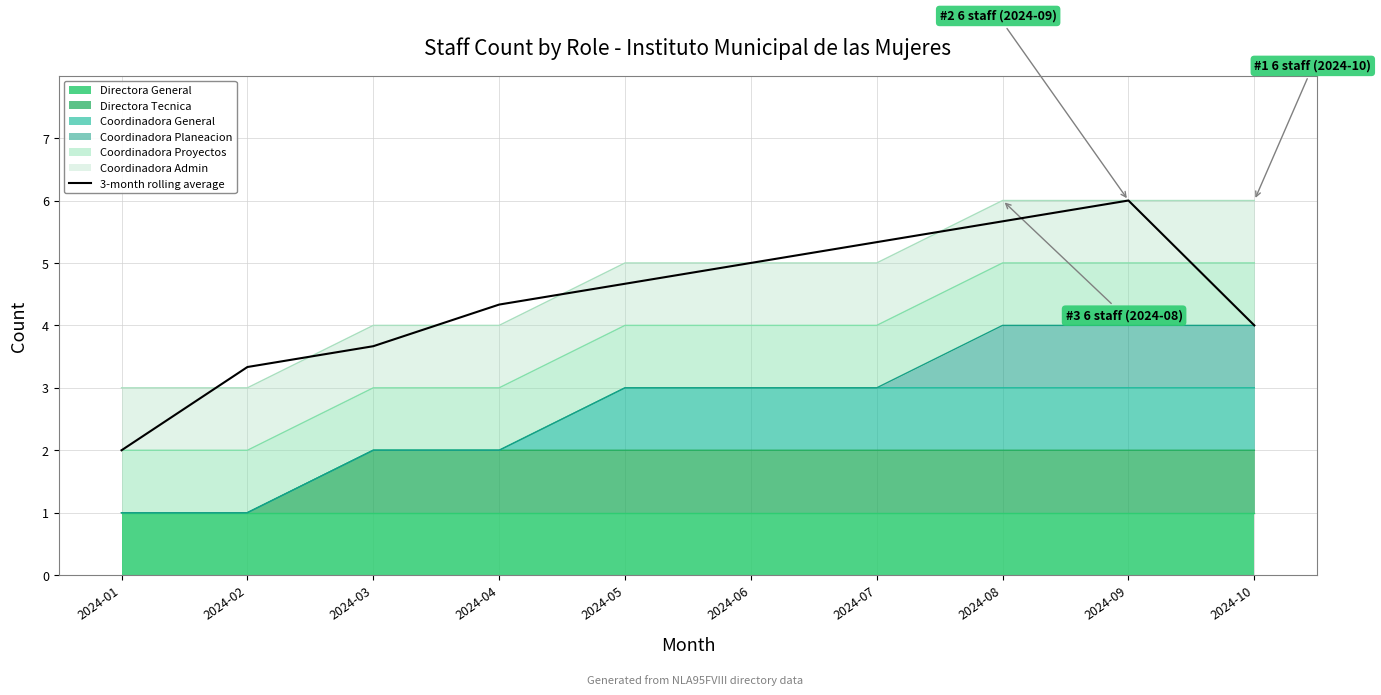

Reading left to right, transcribe all the data shown in this chart.

2.0	3.3	3.7	4.3	4.7	5.0	5.3	5.7	6.0	4.0